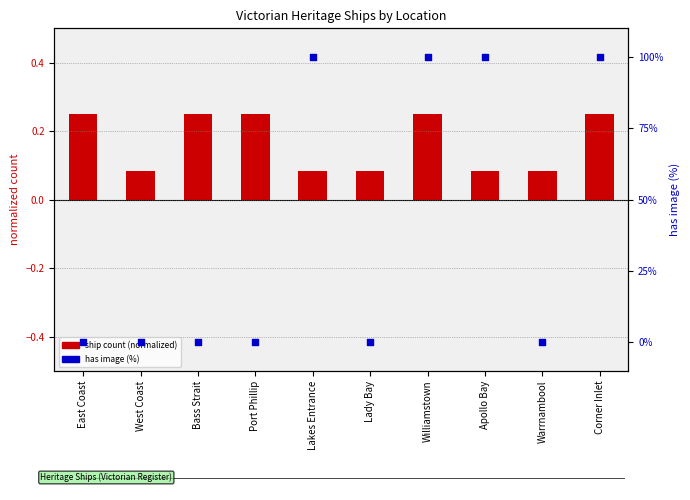

At which category is the sum across all series the highest?

Williamstown